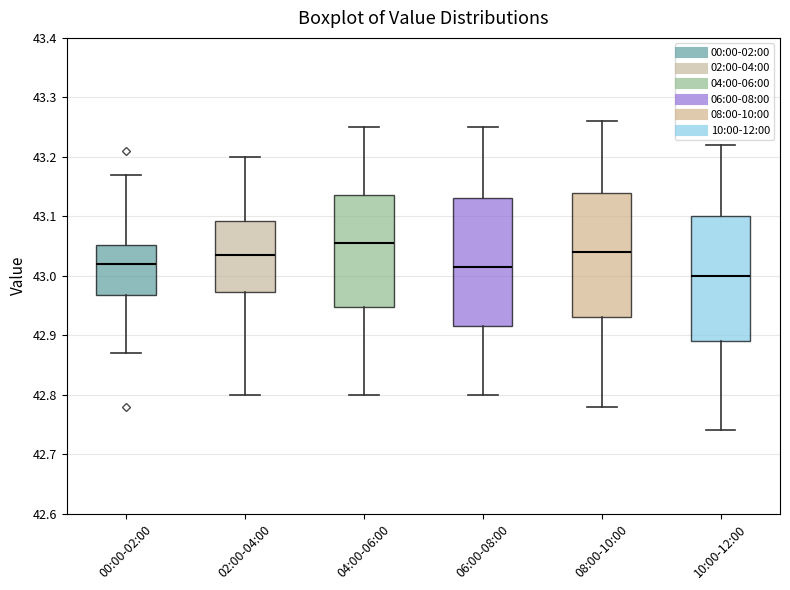

Where is the lower edge of the box for 00:00-02:00 on the y-axis? The values are not printed on the chart, so give them approximately, as read against the axis.

42.97